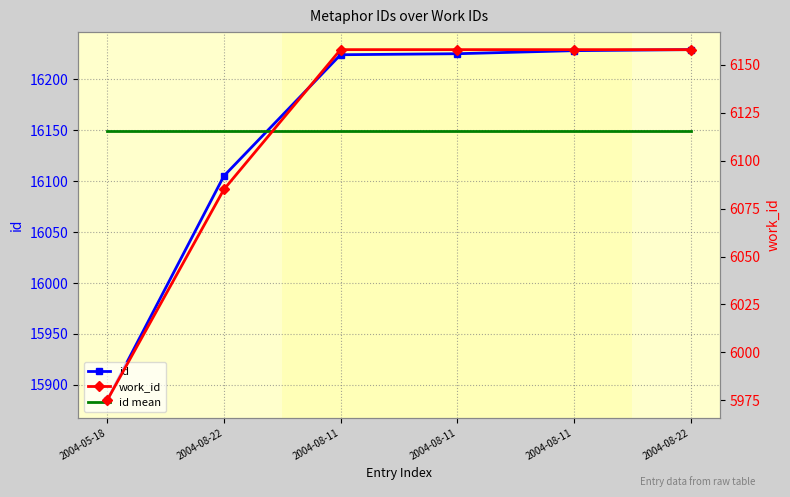

Which series has the largest total across all categories?

id